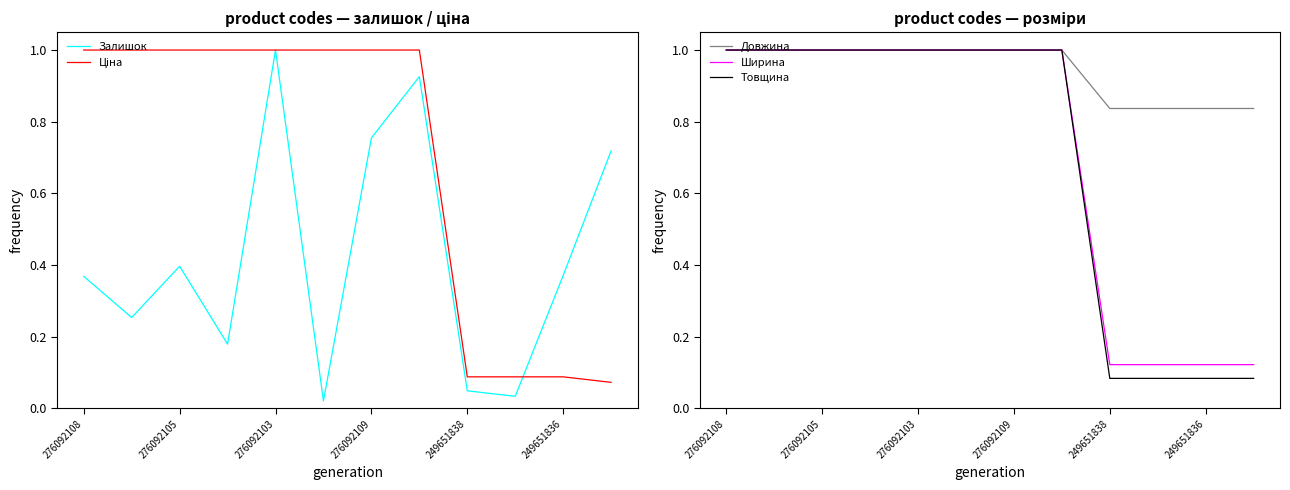

List the series in order of their peak value, highest first.

Залишок, Ціна, Довжина, Ширина, Товщина